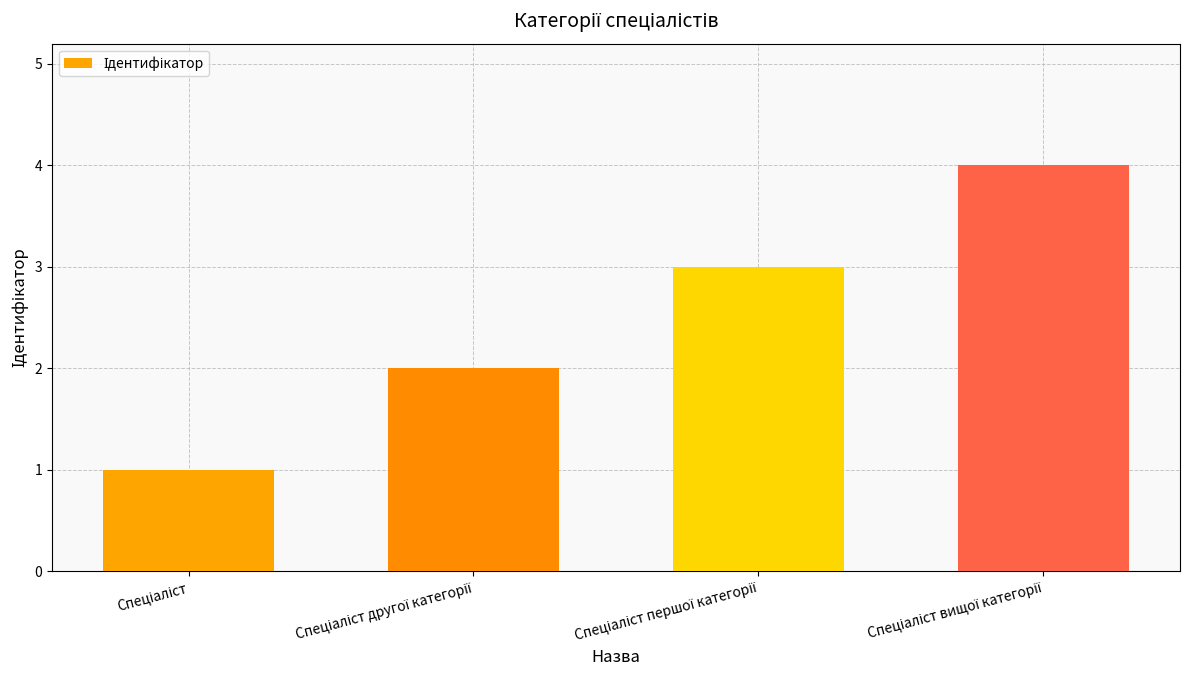

What is the sum of all values?

10